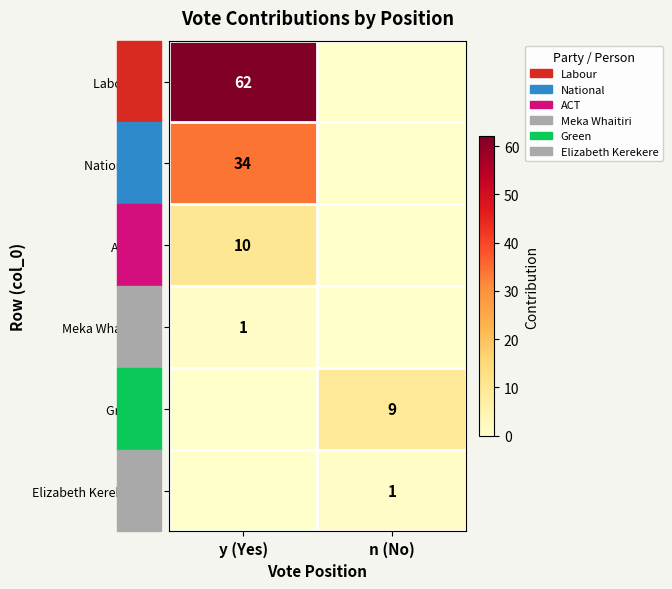

The value of Labour (62) at y (Yes) is 62. True or false?

True